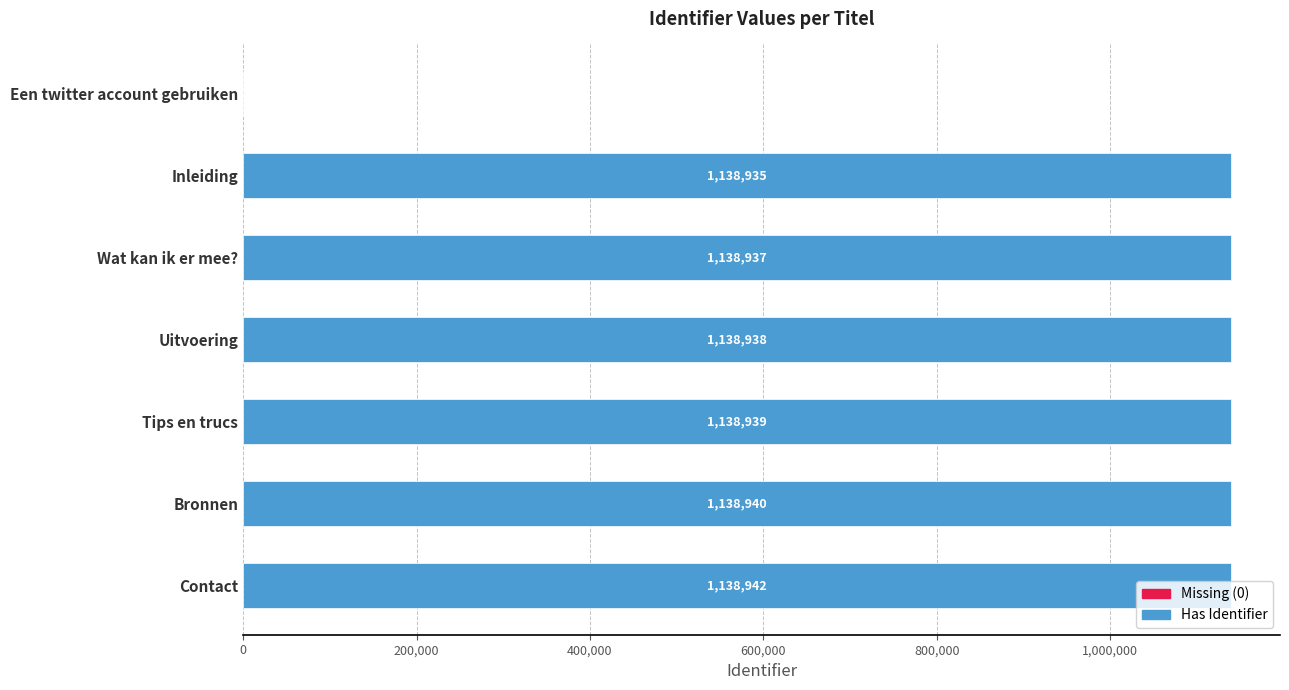

Does the chart contain stacked bars?

No